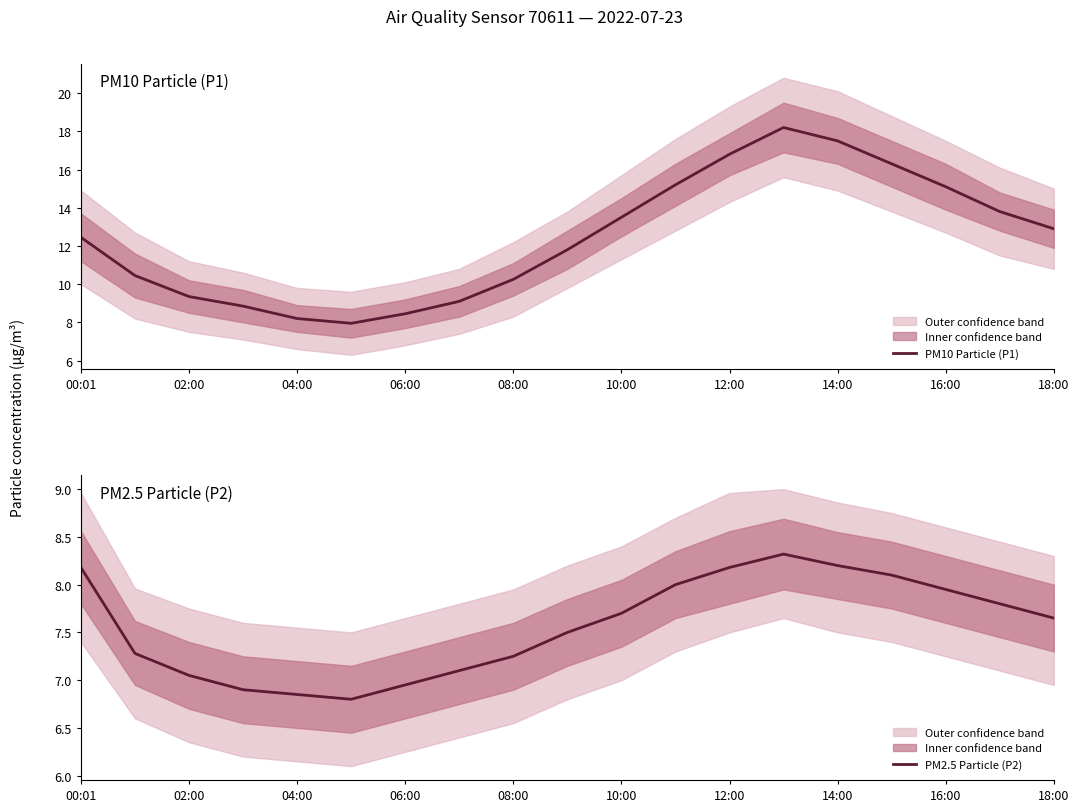

What is the sum of the PM2.5 Particle (P2) values at 02:00 and 18:00?

14.7